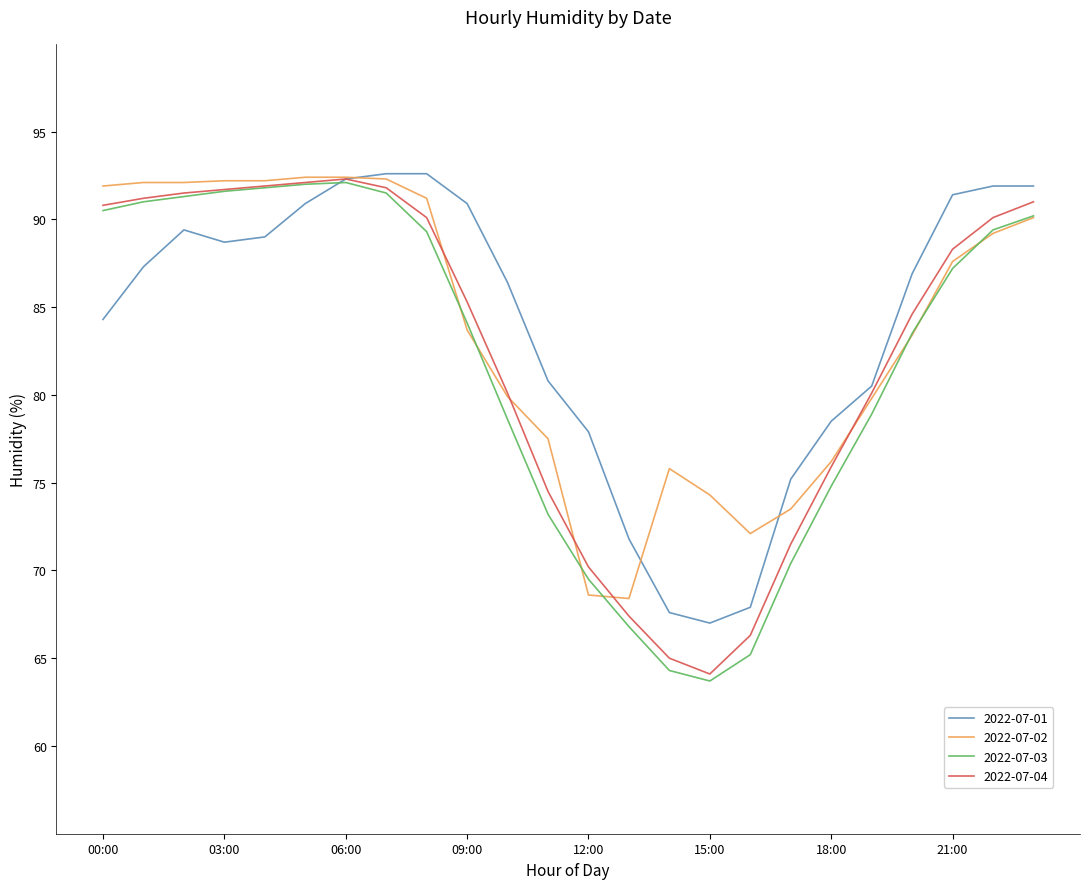

Count the number of data series in this chart.

4